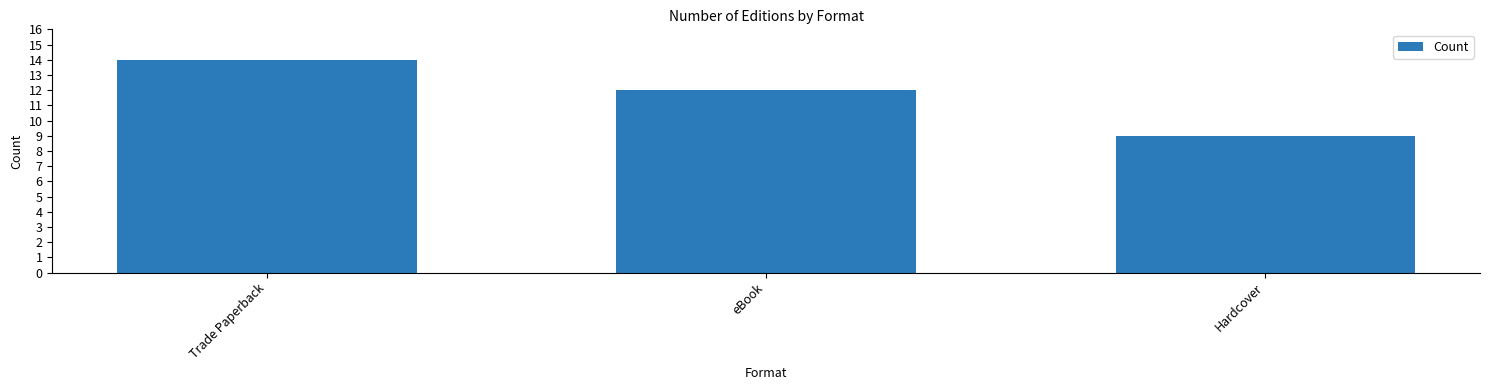

What position from the right is eBook?

2